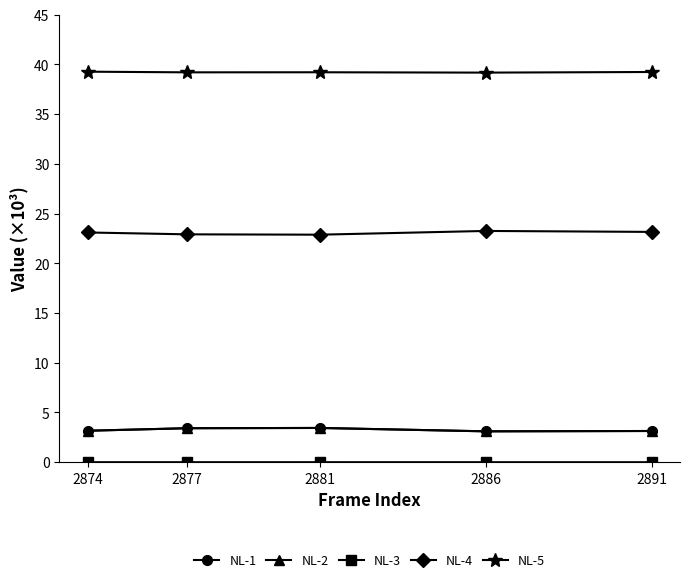

Which series has the largest total across all categories?

NL-5